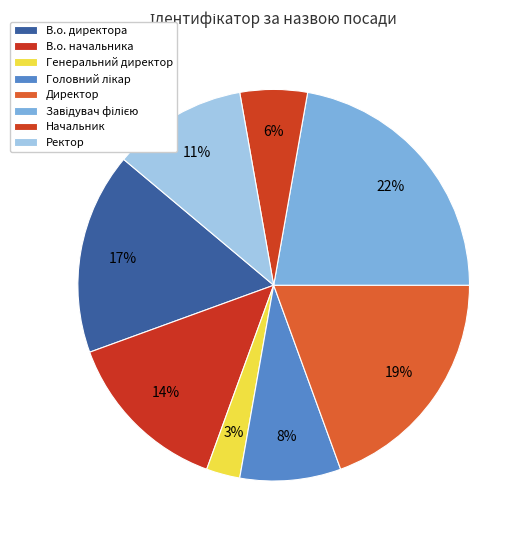

To the nearest percent, what is the combined percentage of В.о. начальника and Ректор?

25%